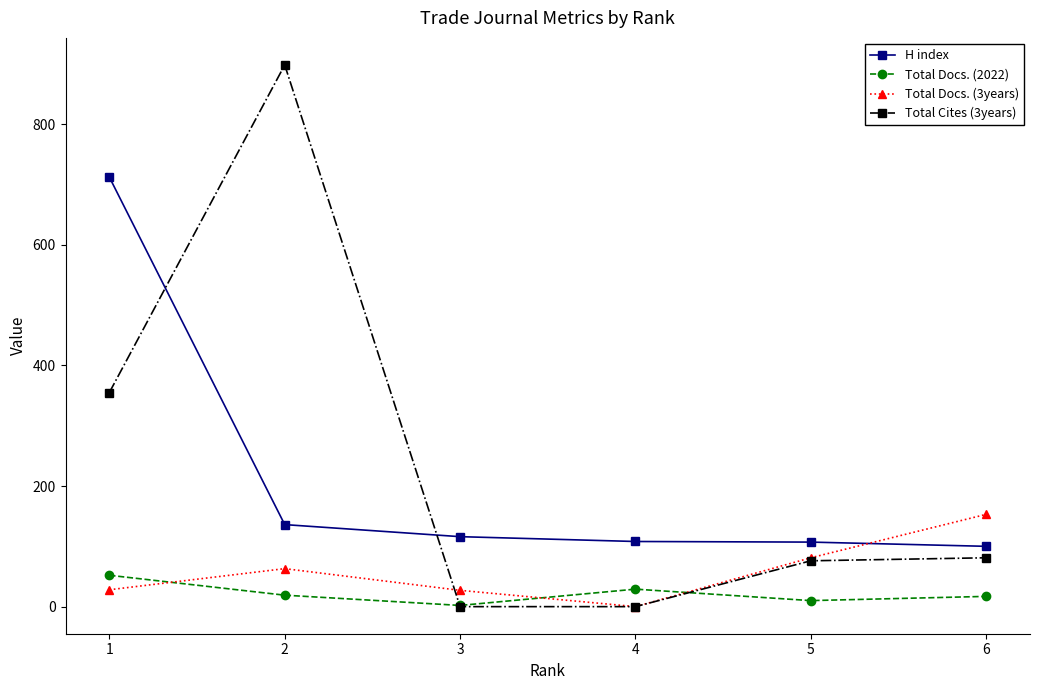

True or false: H index and Total Docs. (2022) intersect in this chart.

False